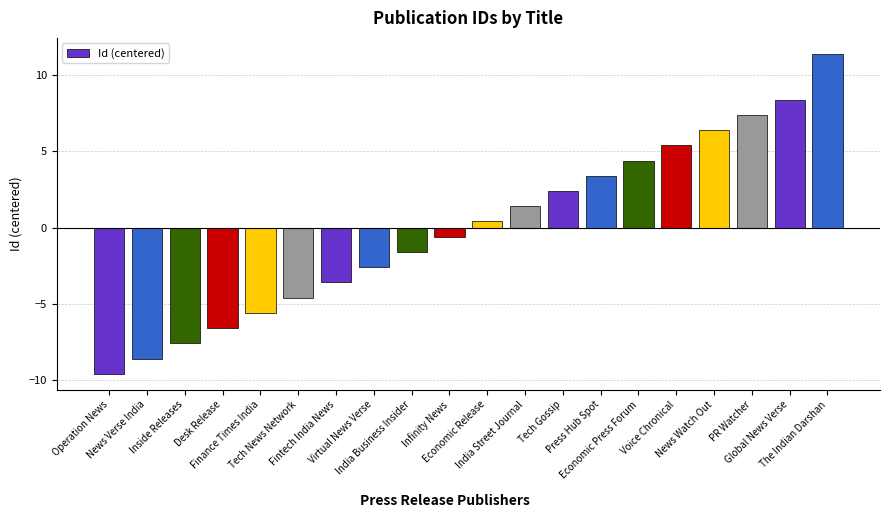

How many categories are shown in the chart?

20